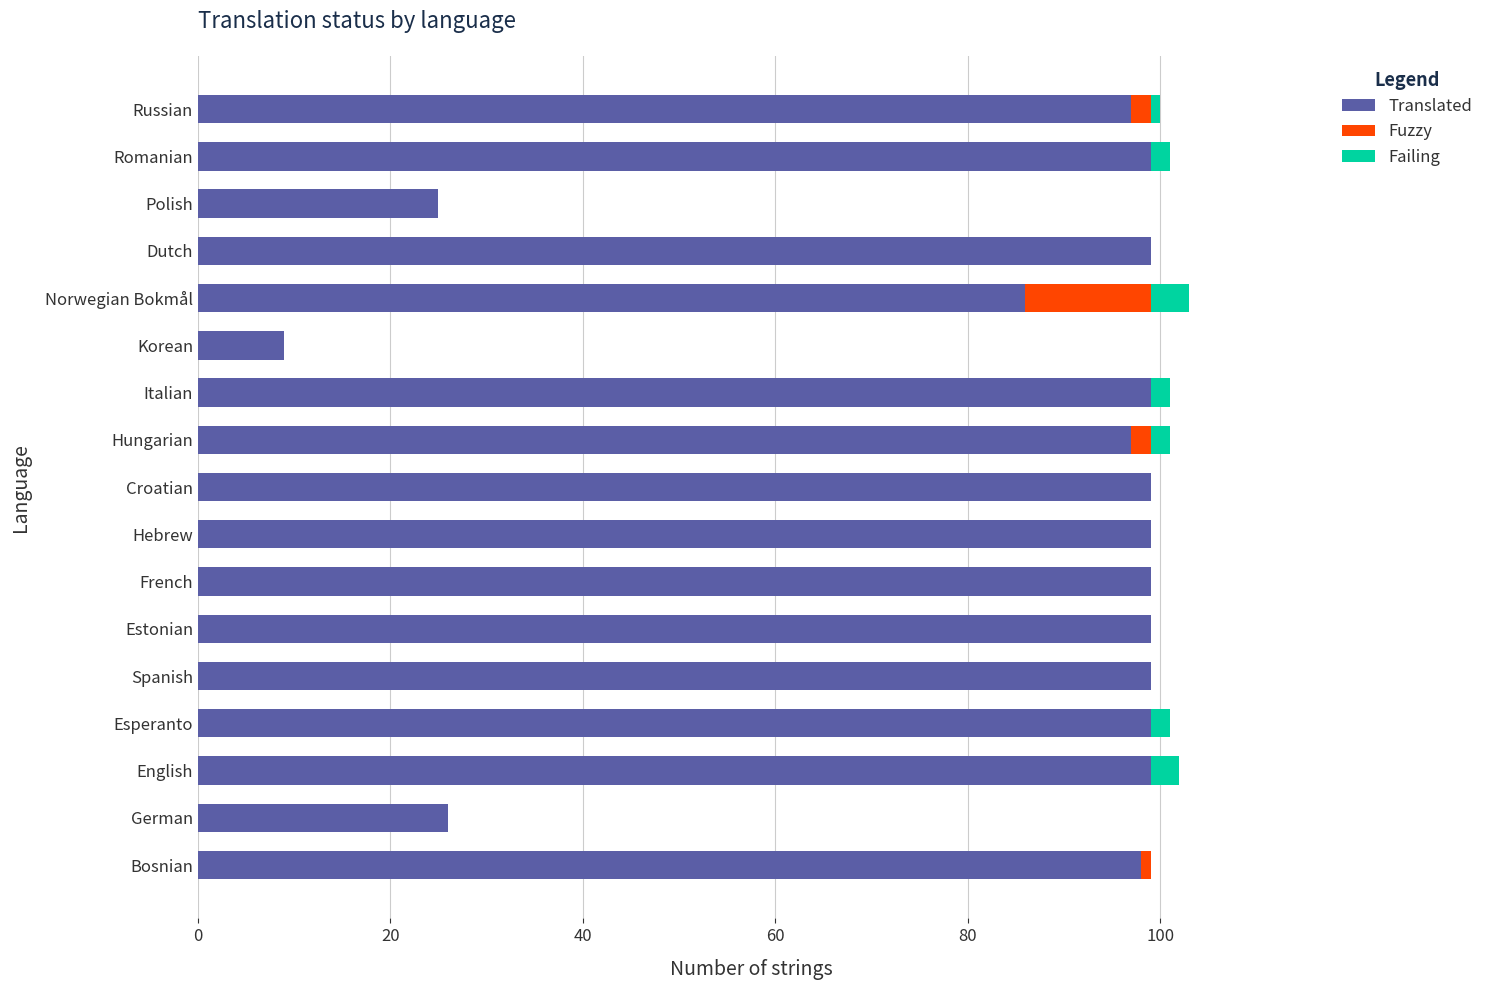

What is the highest value of the Translated series?

99